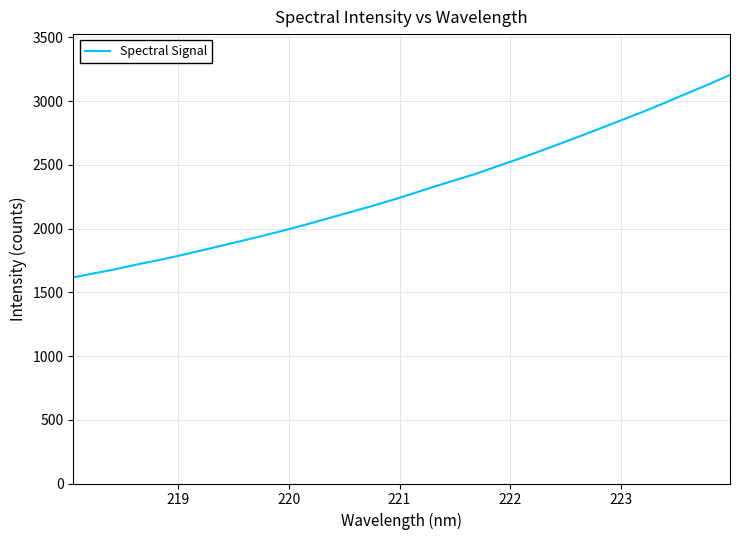

Does the chart display data point markers on the line(s)?

No